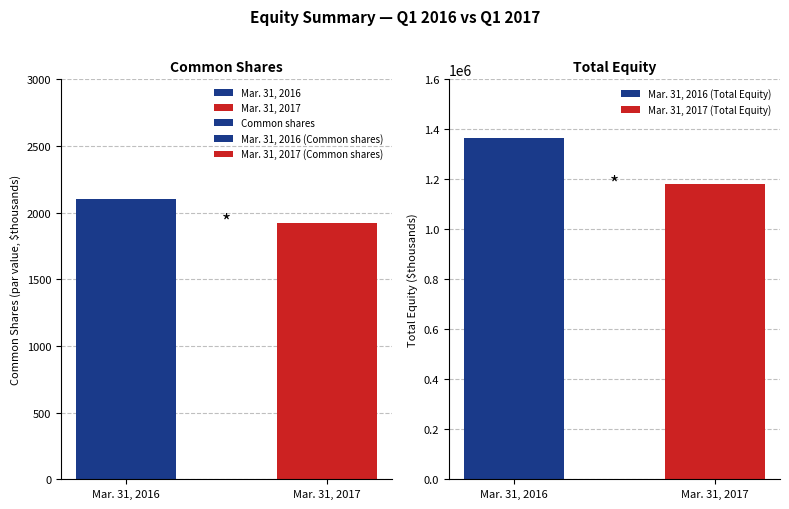

What is the minimum value for Mar. 31, 2016 (Total Equity)?

1365243